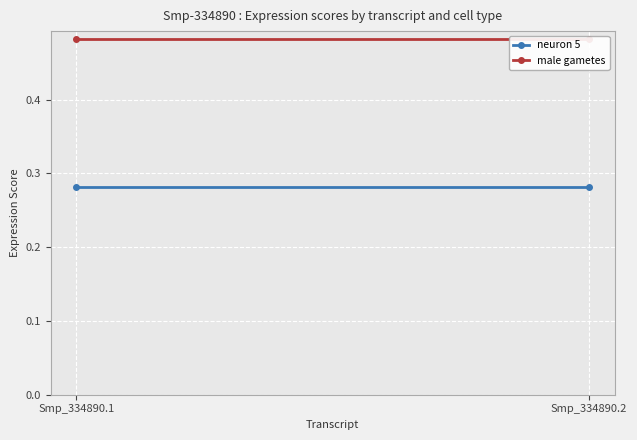

Reading left to right, transcribe all the data shown in this chart.

neuron 5: 0.3	0.3
male gametes: 0.5	0.5